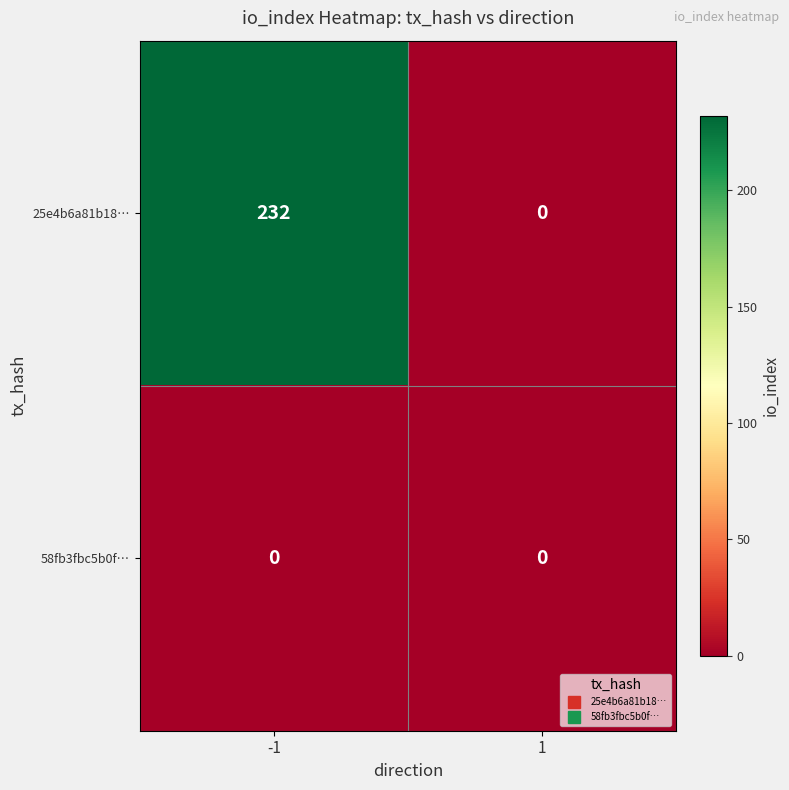

What value does the 25e4b6a81b18… series have at -1?

232